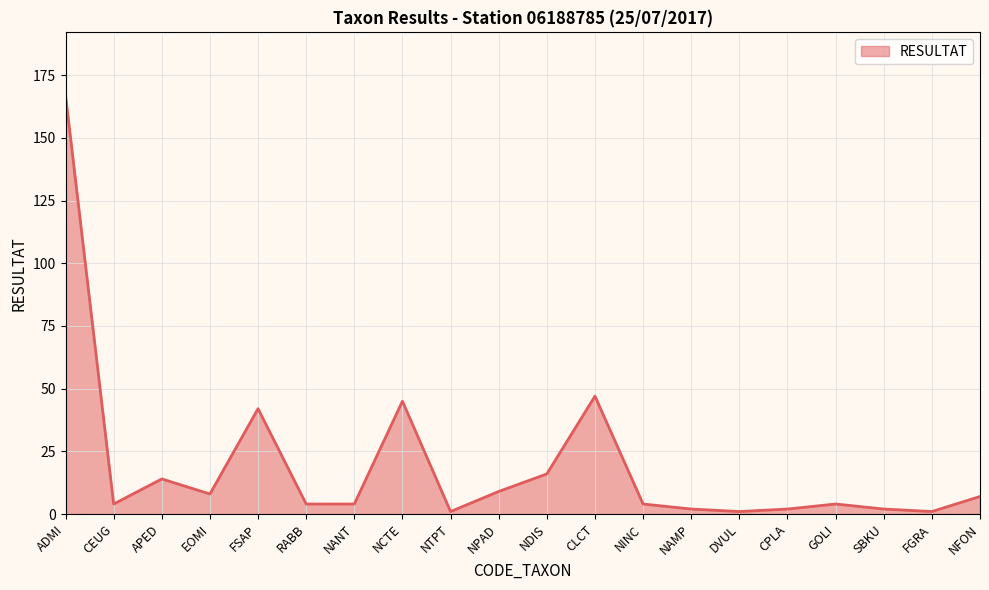

What is the approximate value at NANT?

4